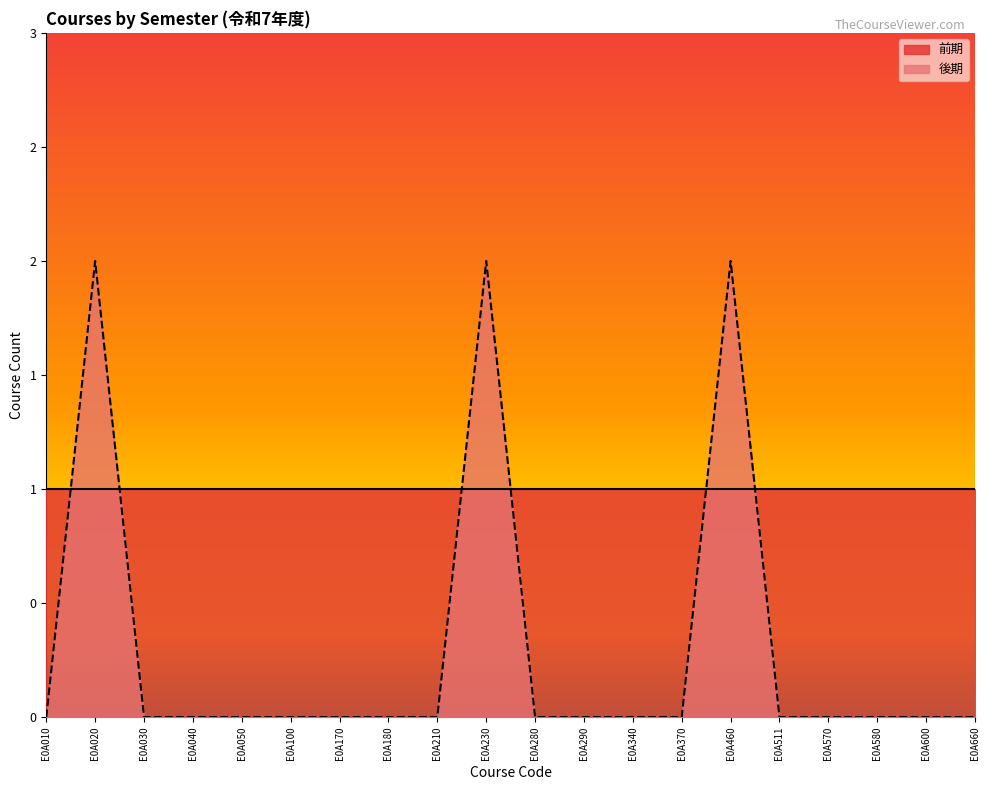

How many lines are shown in the chart?

1